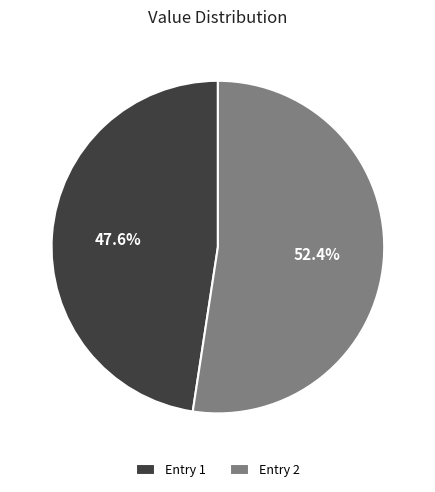

How many segments does this pie chart have?

2